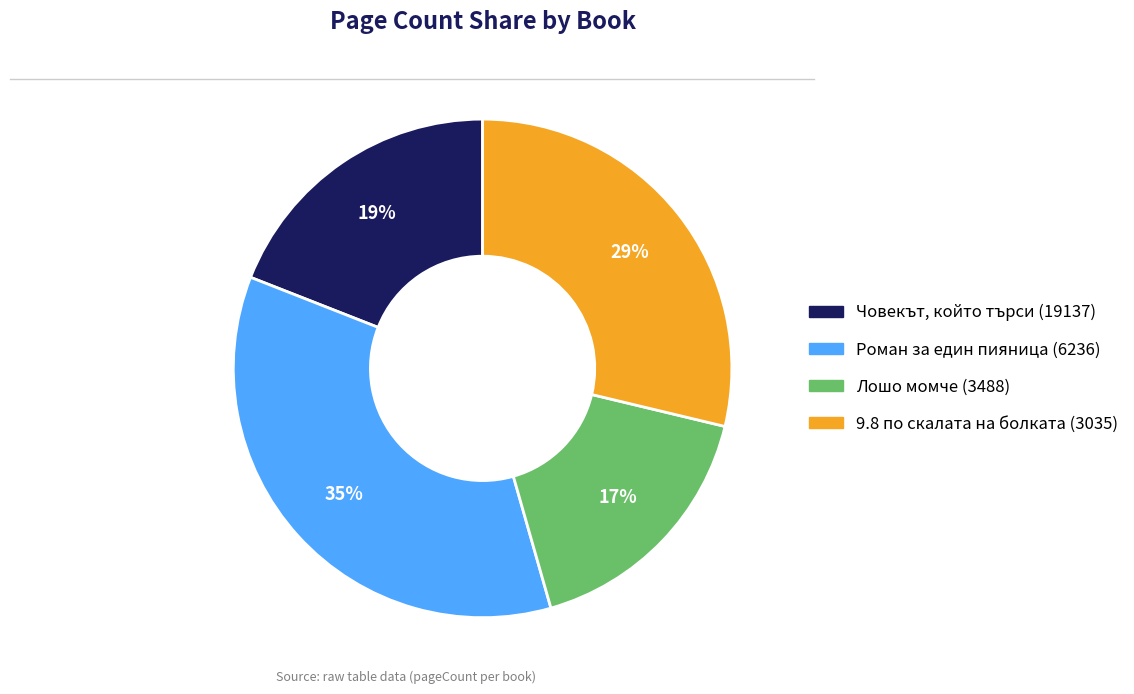

Rank the categories by value from highest to lowest.

Роман за един пияница (6236), 9.8 по скалата на болката (3035), Човекът, който търси (19137), Лошо момче (3488)